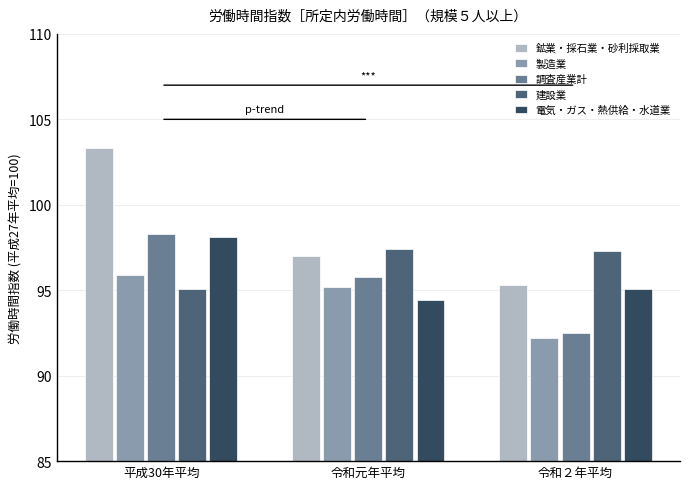

How many bars are there in each group?

5